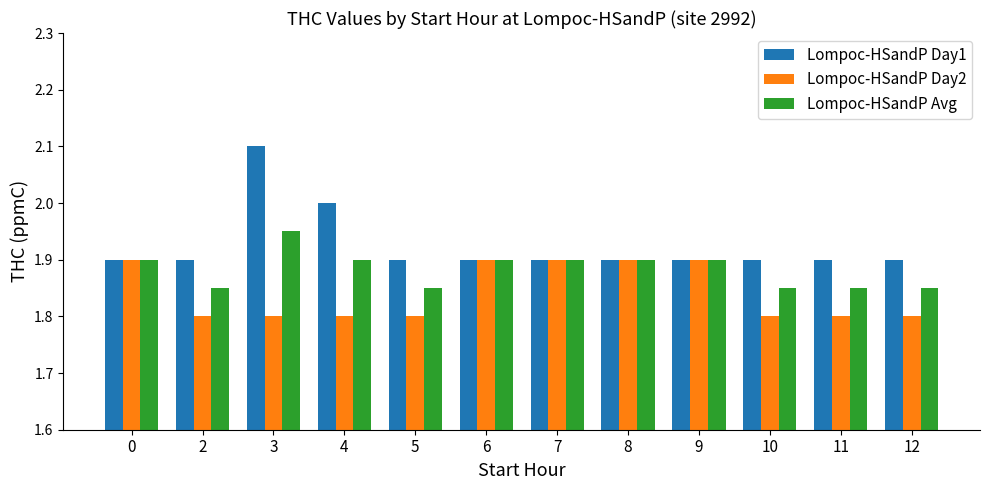

Read the Lompoc-HSandP Day2 value at 4.

1.8